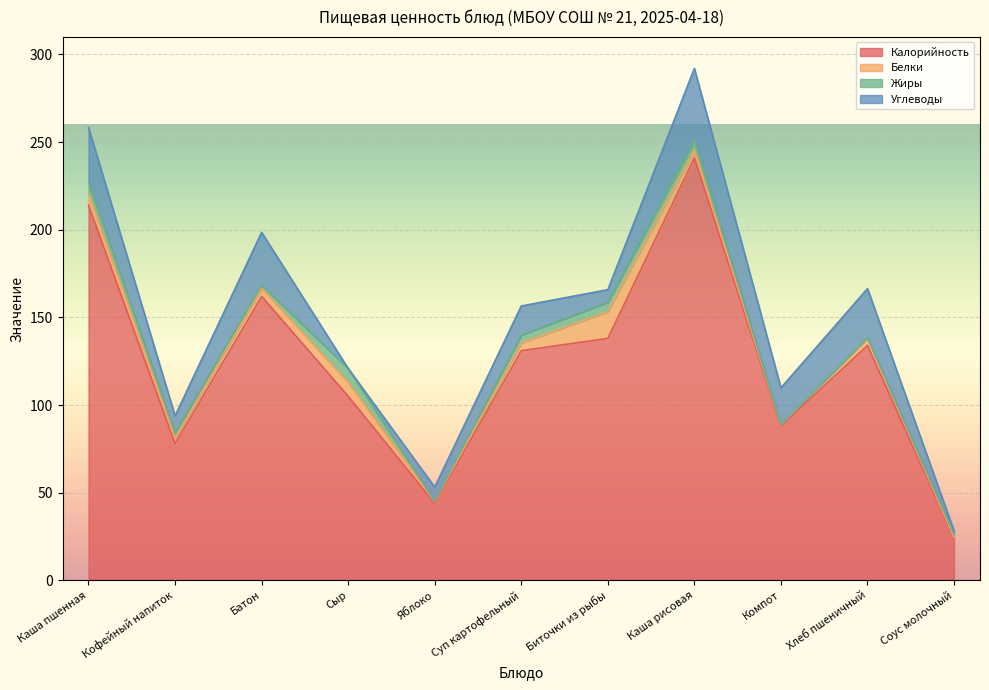

True or false: Углеводы has more than 0 points higher than both neighbors.

True